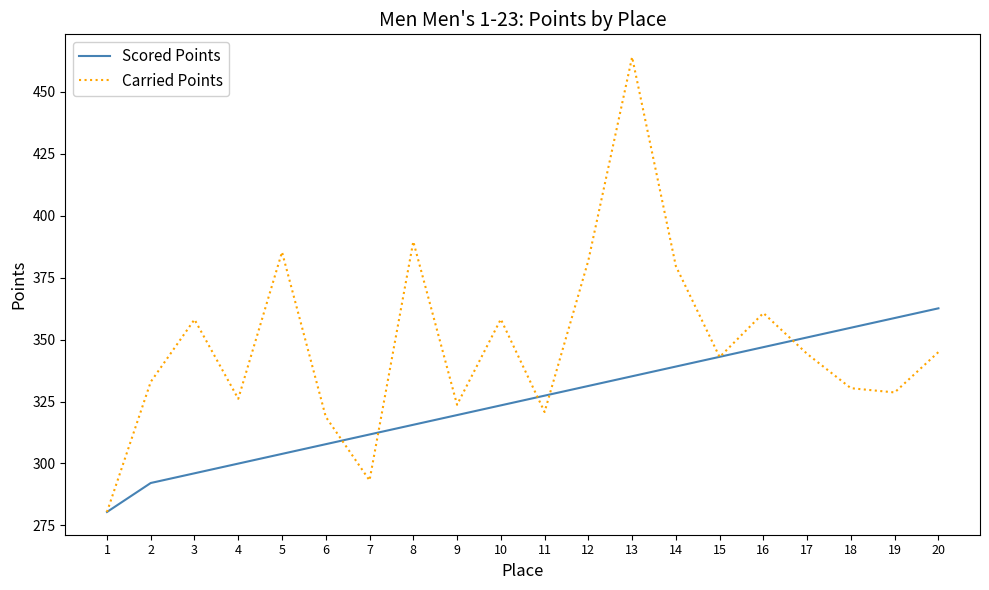

What is the approximate value of Scored Points at 17?

350.9